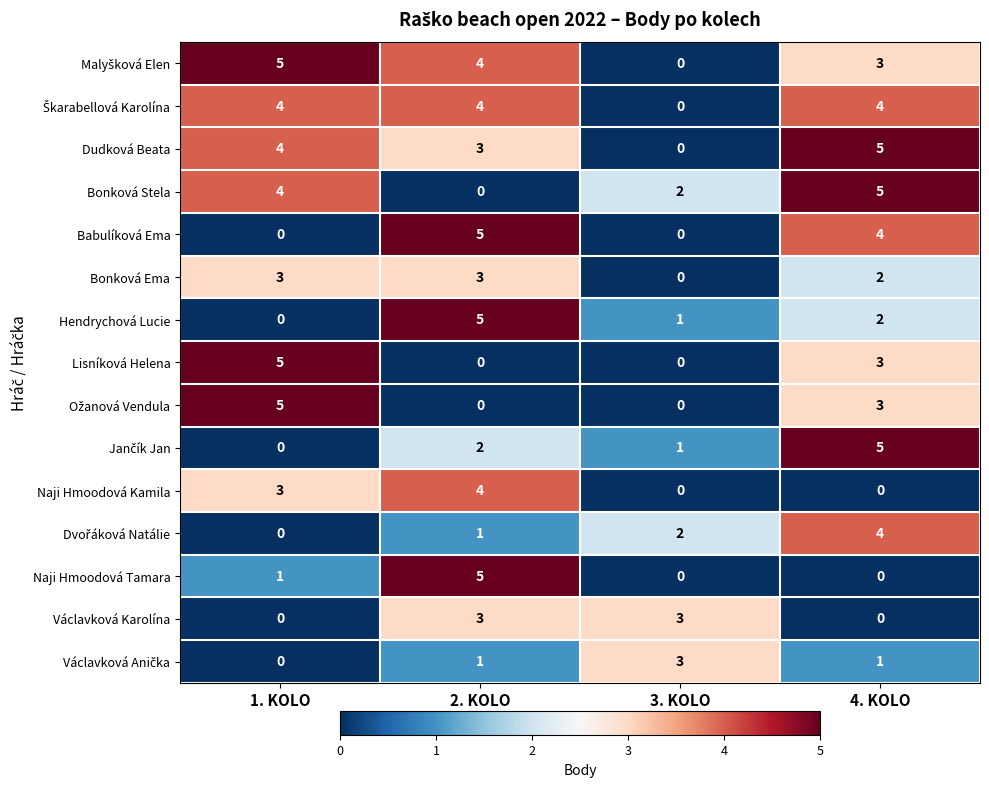

Count the Bonková Stela values in the range 2 to 5.

3